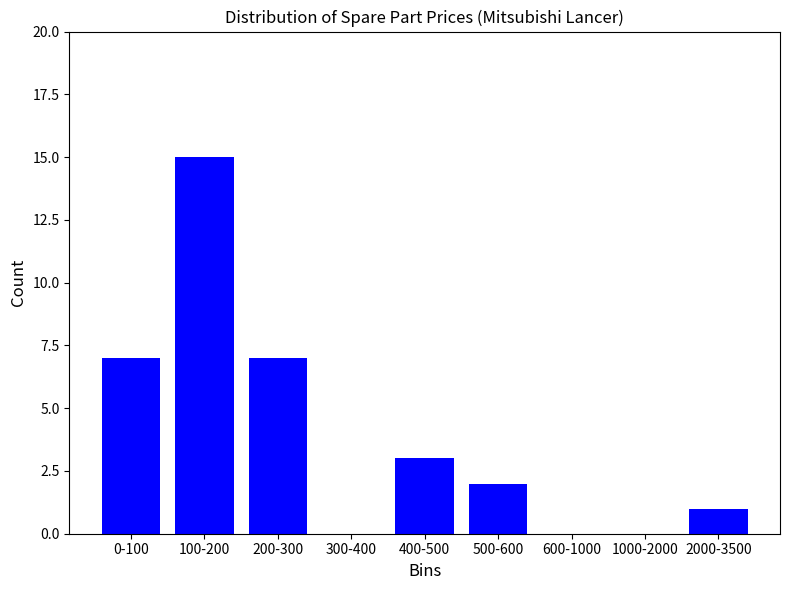

Reading left to right, what are all the values shown in this chart?

0-100=7	100-200=15	200-300=7	300-400=0	400-500=3	500-600=2	600-1000=0	1000-2000=0	2000-3500=1